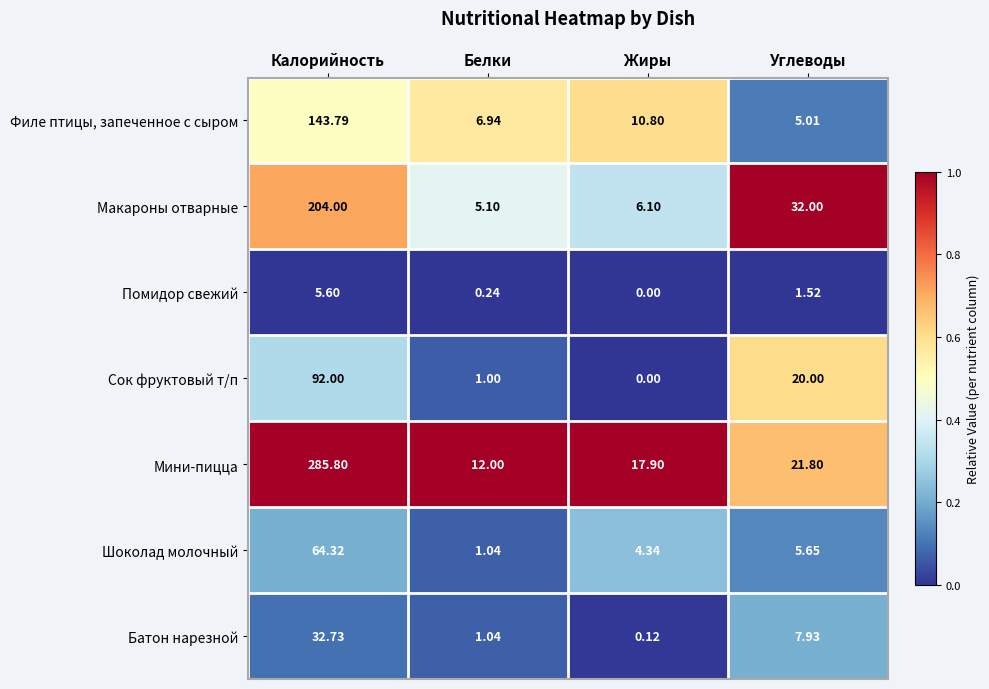

Which series has the largest range (max minus min)?

Мини-пицца